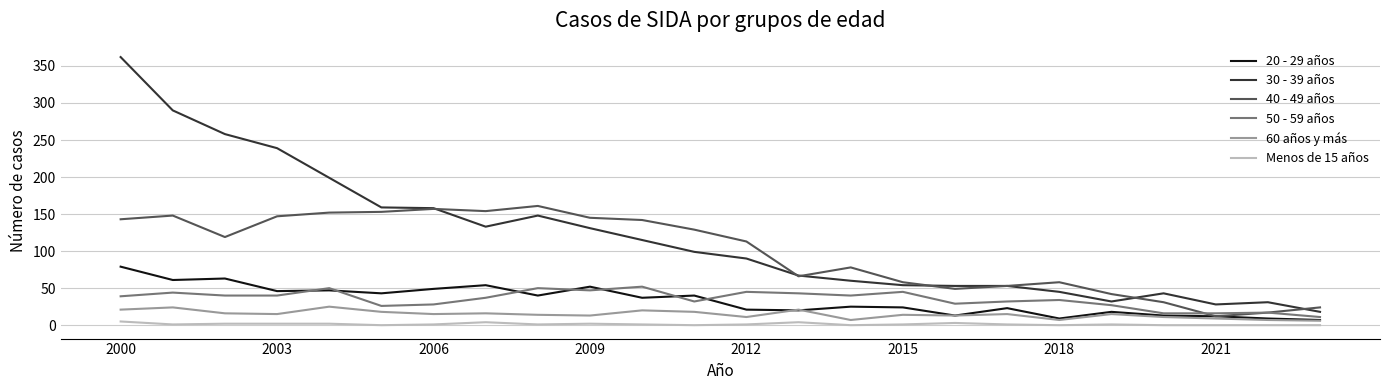

True or false: 20 - 29 años and 30 - 39 años intersect in this chart.

False